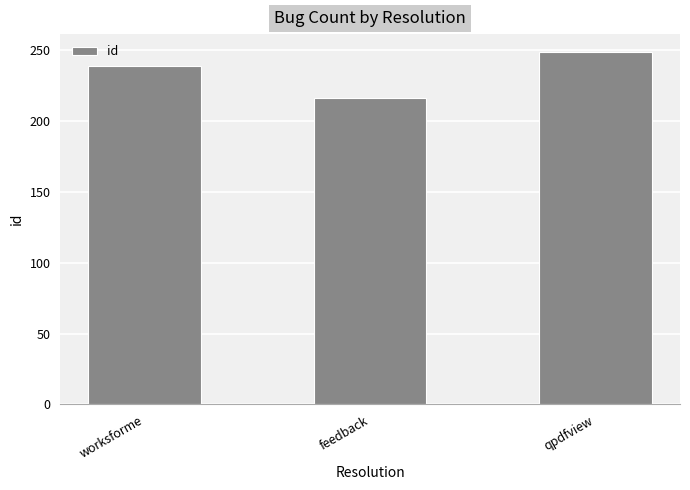

What is the approximate value at worksforme, to the nearest 5?

240